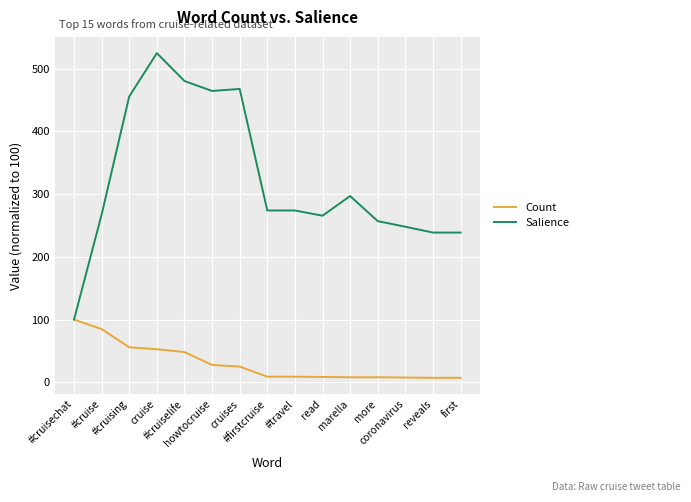

How many values in the Salience series are below 273?

7